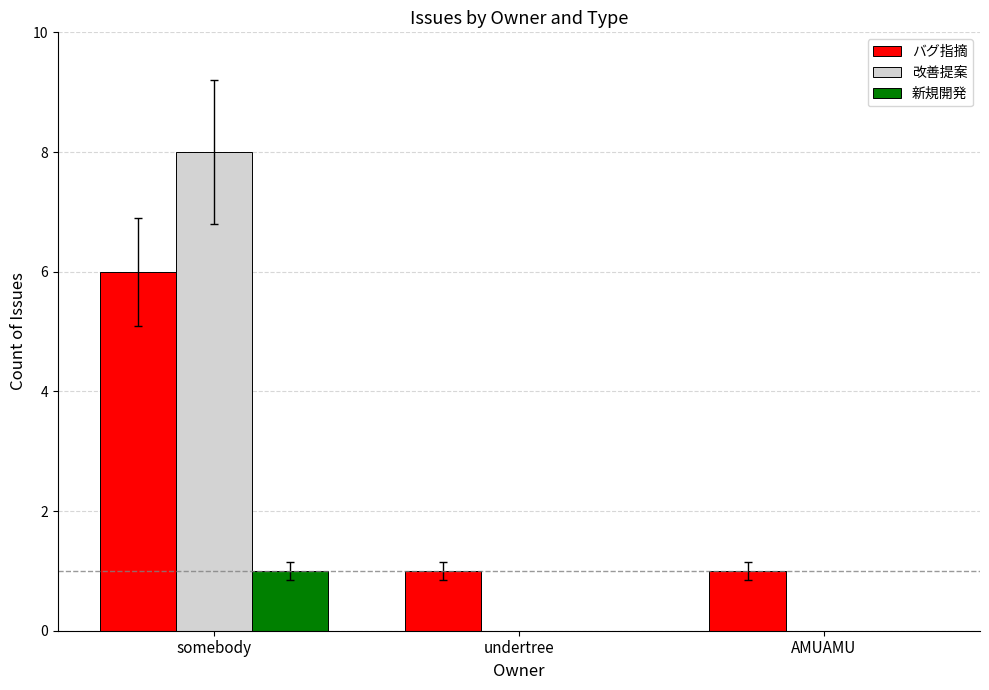

Between somebody and undertree, which series saw the biggest shift?

改善提案